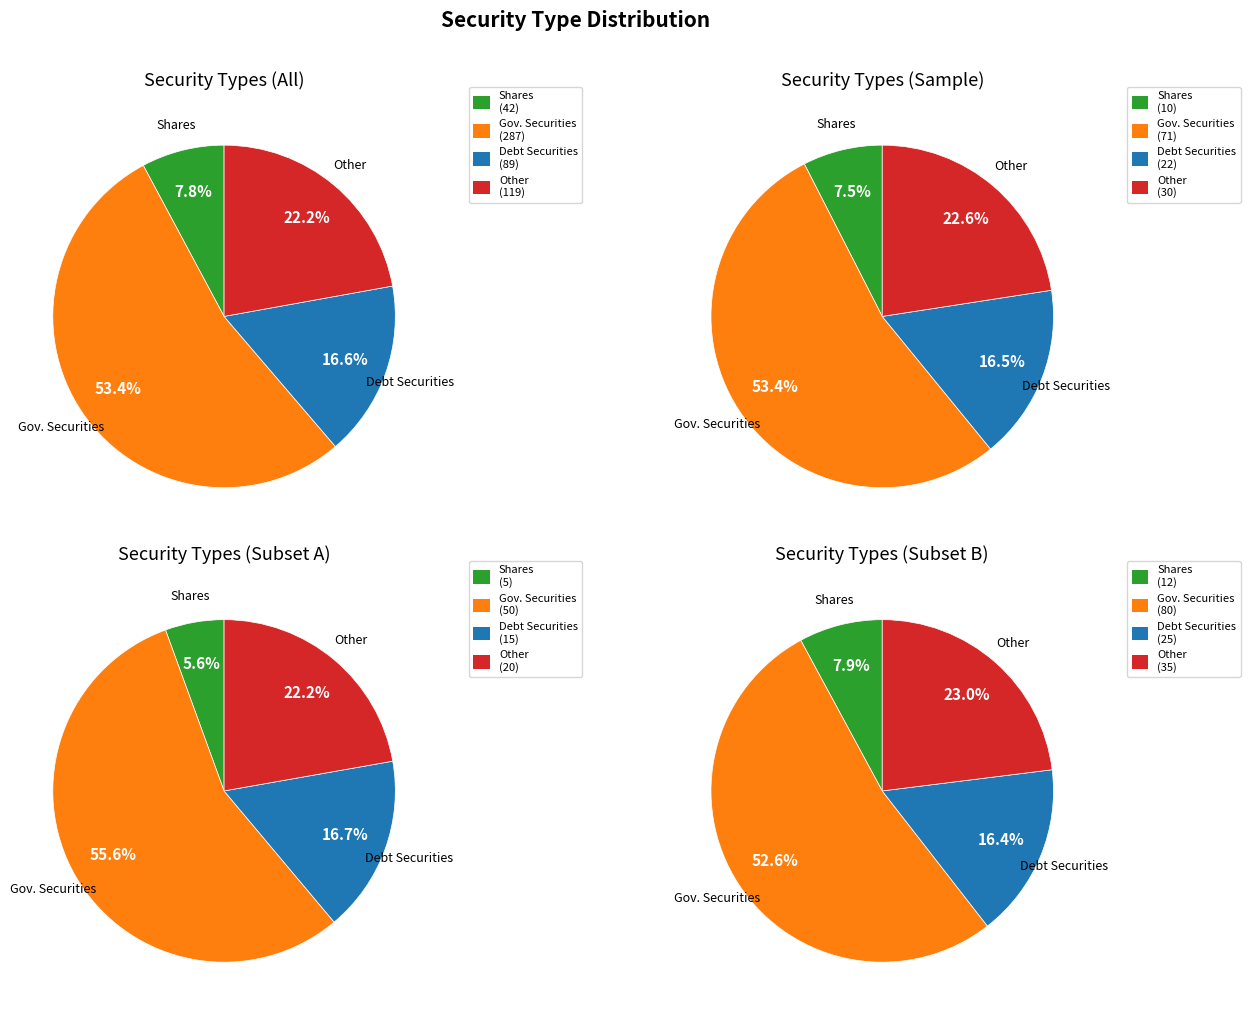

The other slice represents 32% of the pie. True or false?

False